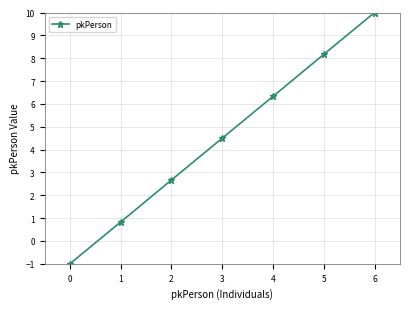

The value at 2 is 2.7. True or false?

True